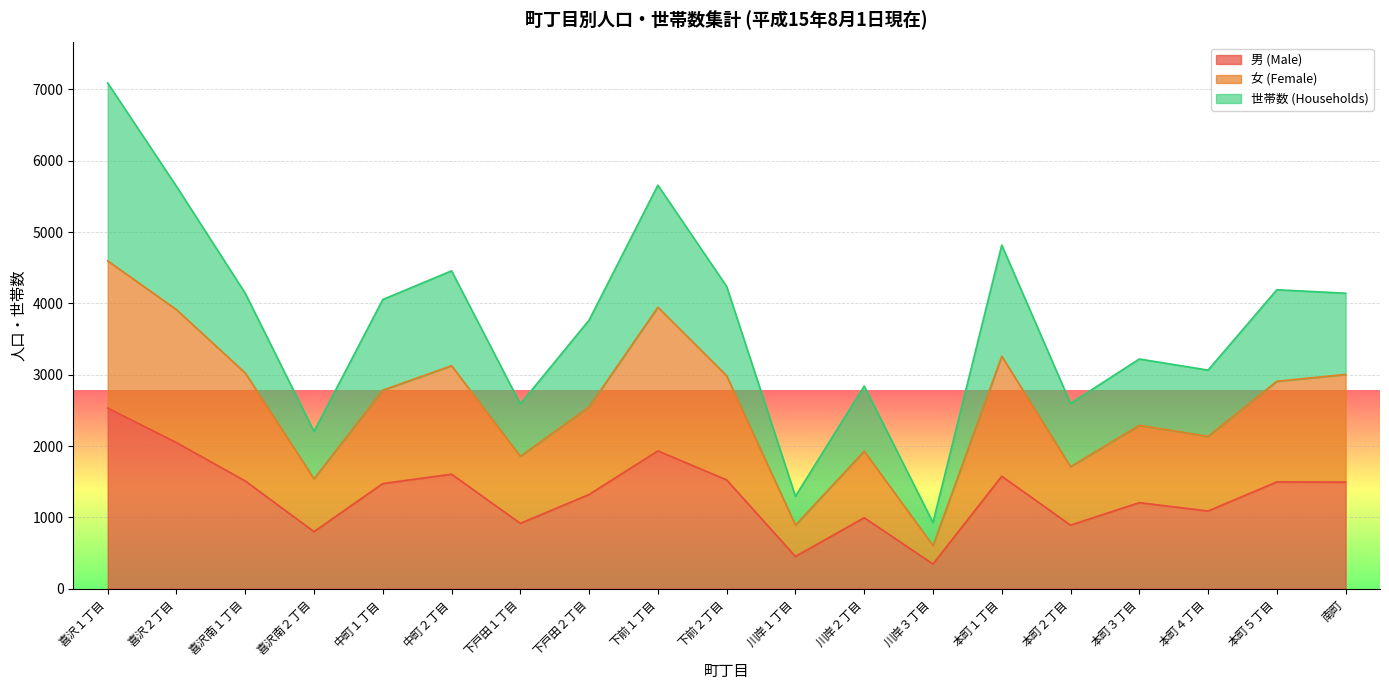

Rank the series at 川岸１丁目 from highest to lowest value.

世帯数 (Households), 女 (Female), 男 (Male)